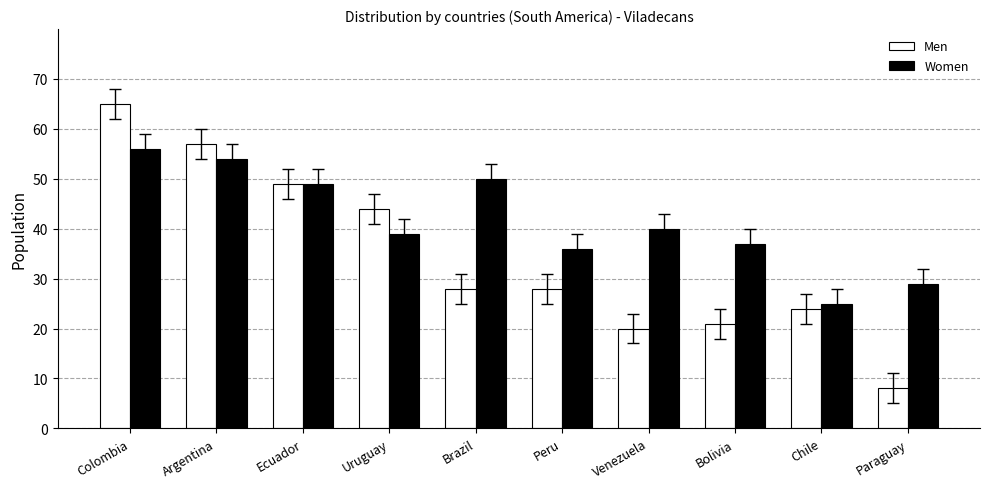

At which label does Men reach its peak?

Colombia